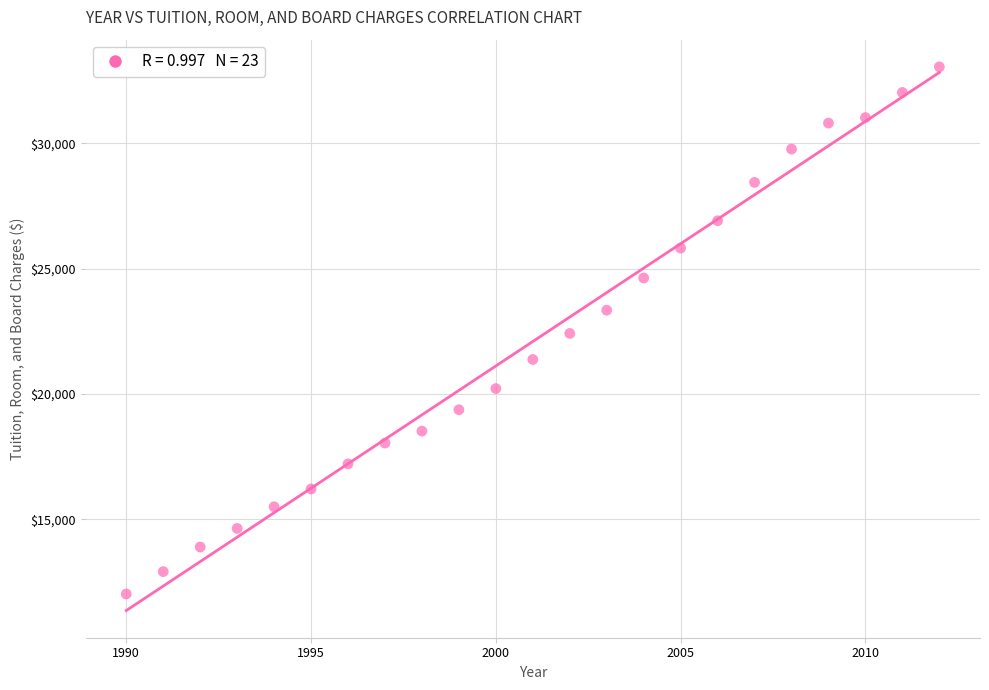

What is the range of X values (max minus min)?

22